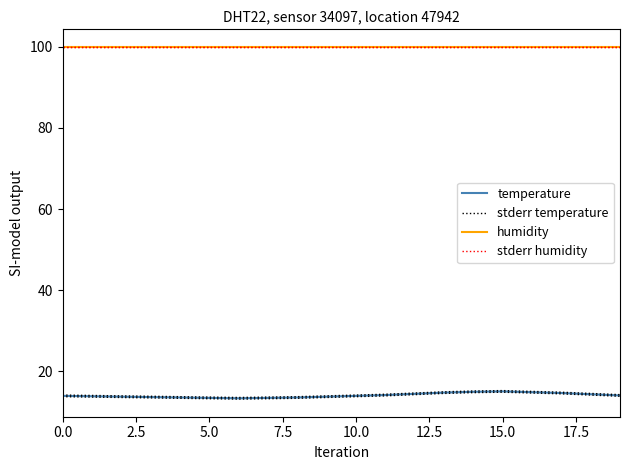

In stderr temperature, how many points are lower than both neighbors (excluding endpoints)?

1